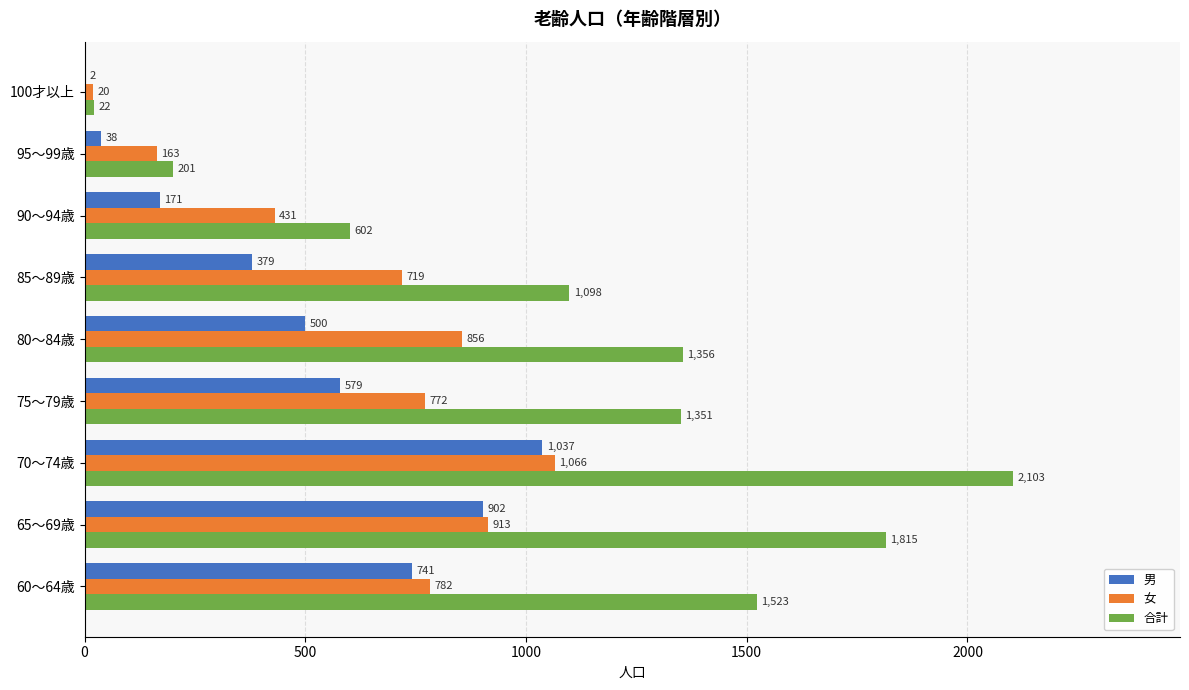

True or false: 合計 has a value of 1098 at 85～89歳.

True